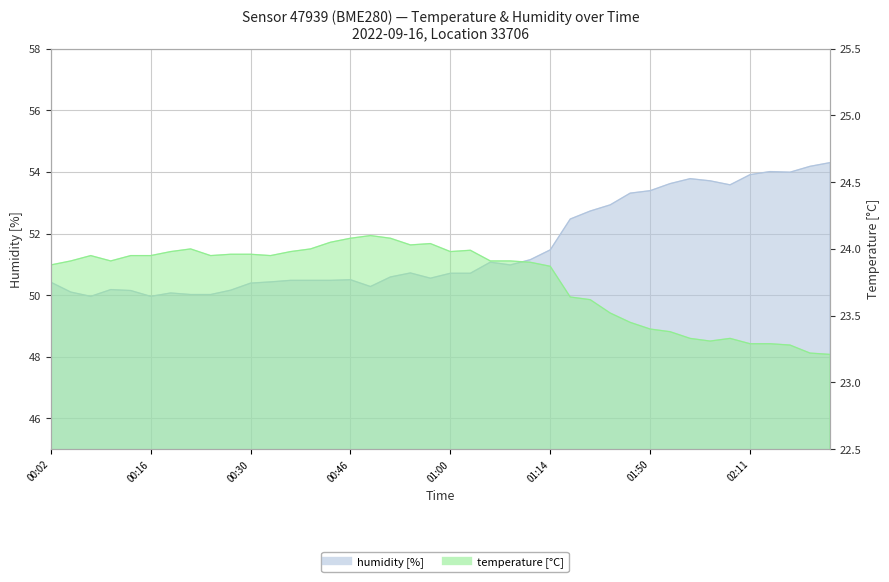

Rank the series at 02:17 from lowest to highest value.

temperature, humidity